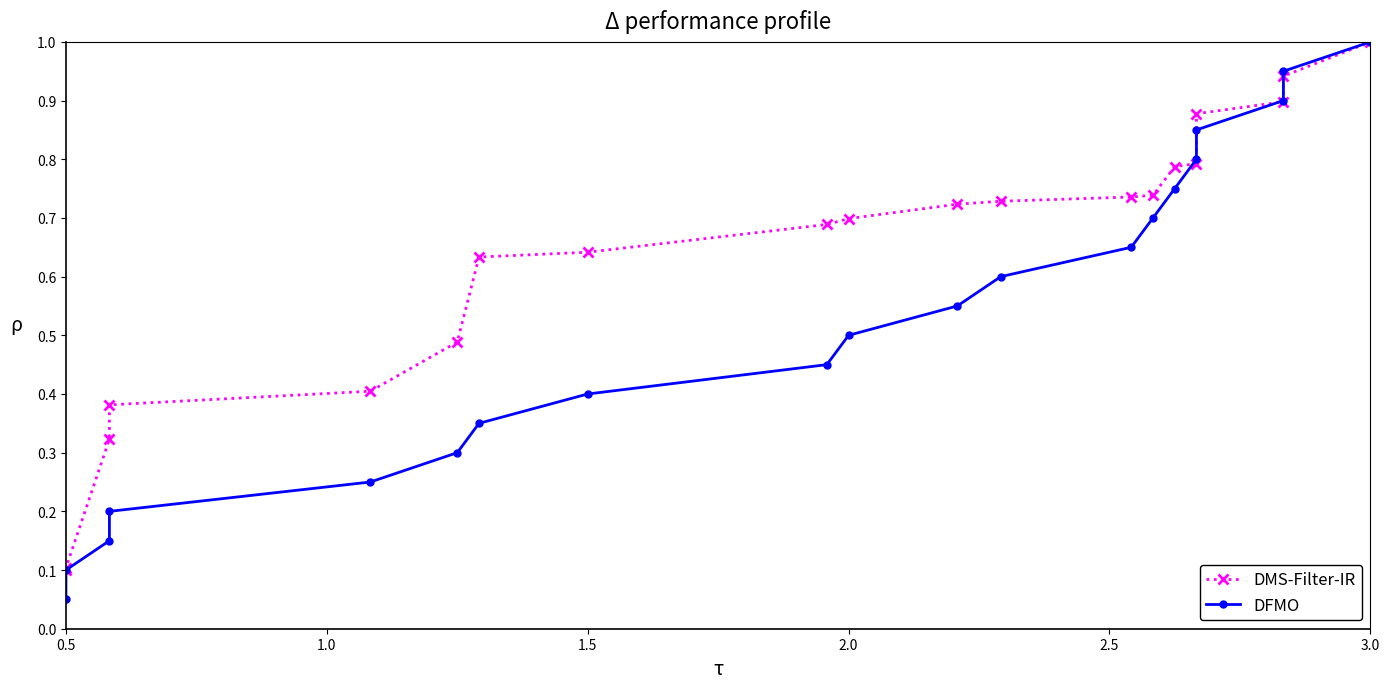

What position from the right is 19?

1